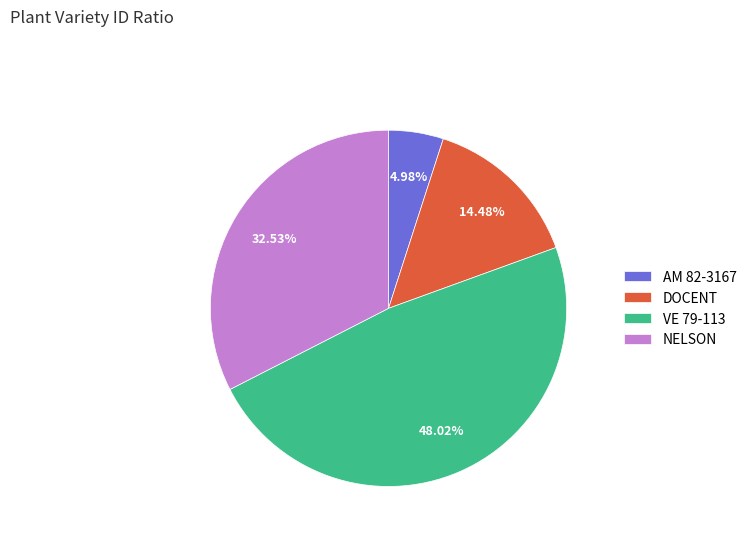

Rank the categories by value from lowest to highest.

AM 82-3167, DOCENT, NELSON, VE 79-113